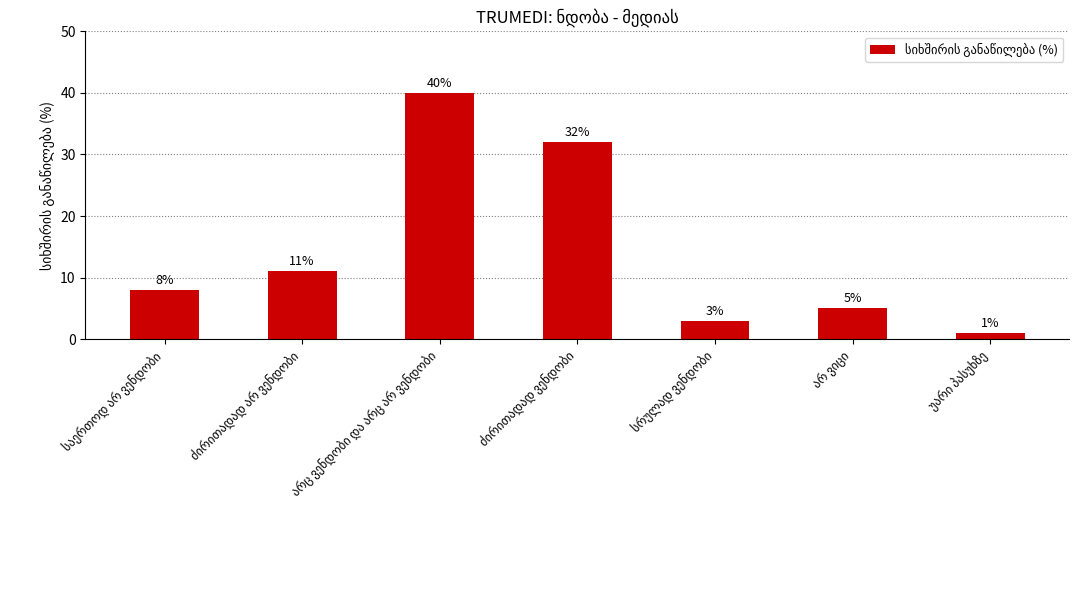

What is the greatest value displayed?

40